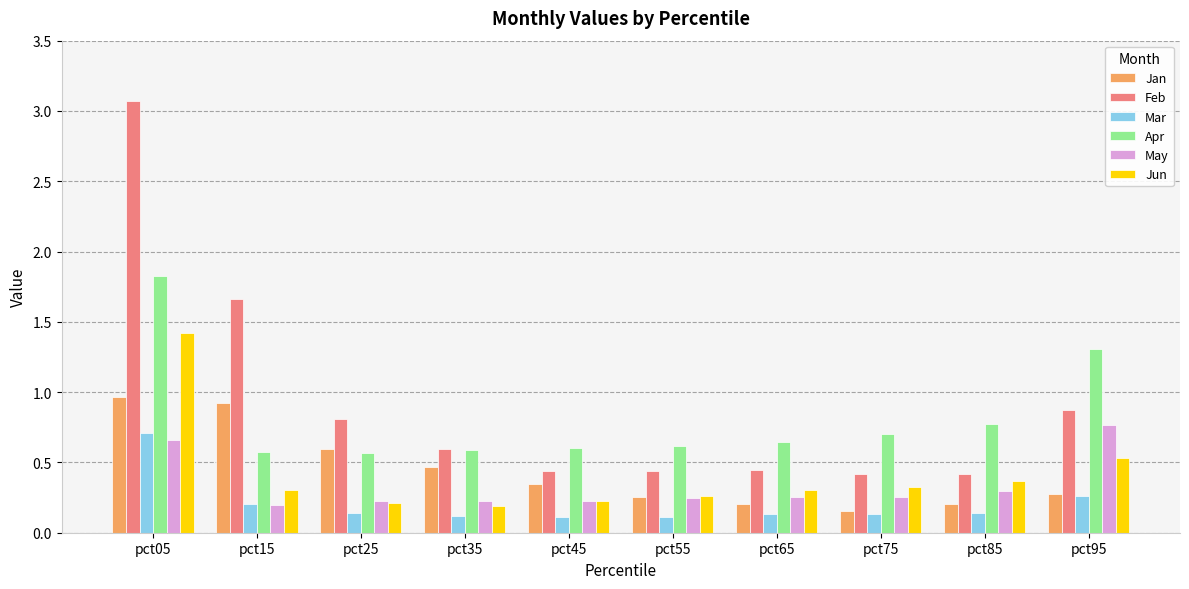

What is the difference between the highest and lowest values at pct65?

0.5